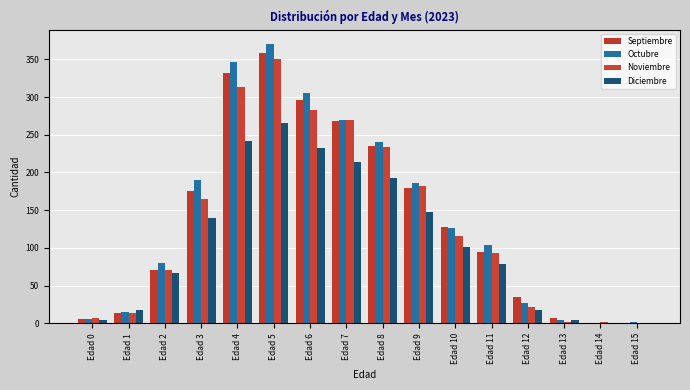

Which series changed the most between Edad 12 and Edad 15?

Septiembre